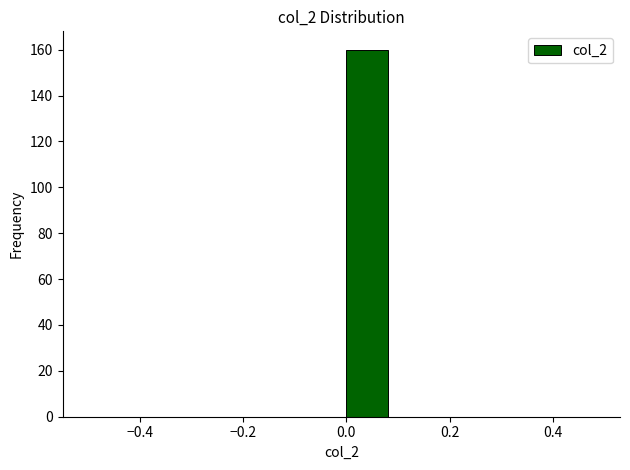

Reading left to right, transcribe this chart: for each bar, give the range it covers on the x-axis and its height. The values are not printed on the chart, so give them approximately, as read against the axis.

-0.5 to -0.4: 0
-0.4 to -0.3: 0
-0.3 to -0.2: 0
-0.2 to -0.1: 0
-0.1 to 0.0: 0
0.0 to 0.1: 160
0.1 to 0.2: 0
0.2 to 0.3: 0
0.3 to 0.4: 0
0.4 to 0.5: 0